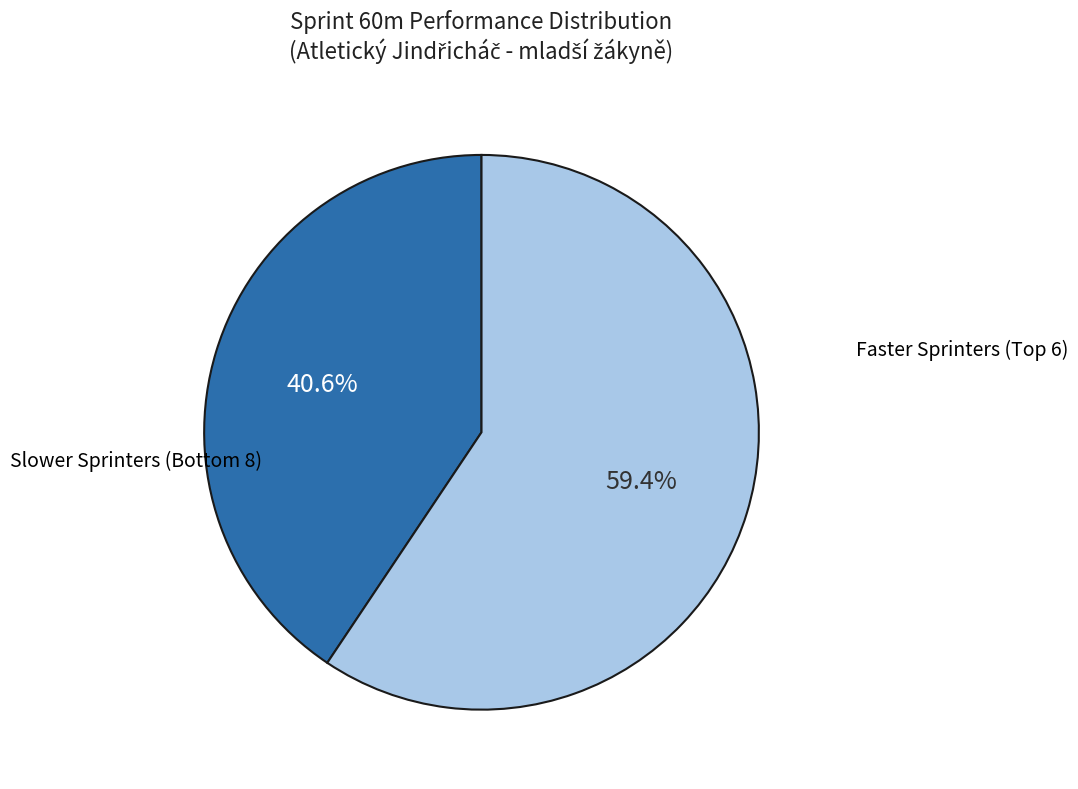

Is there a majority slice in this chart?

Yes